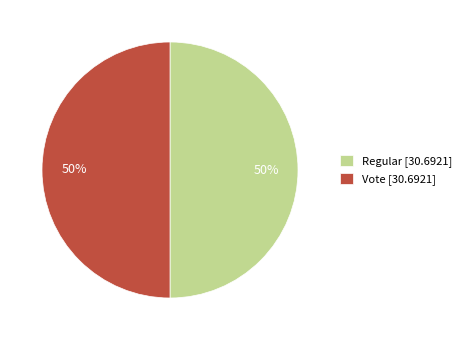

Count the number of slices in the pie.

2